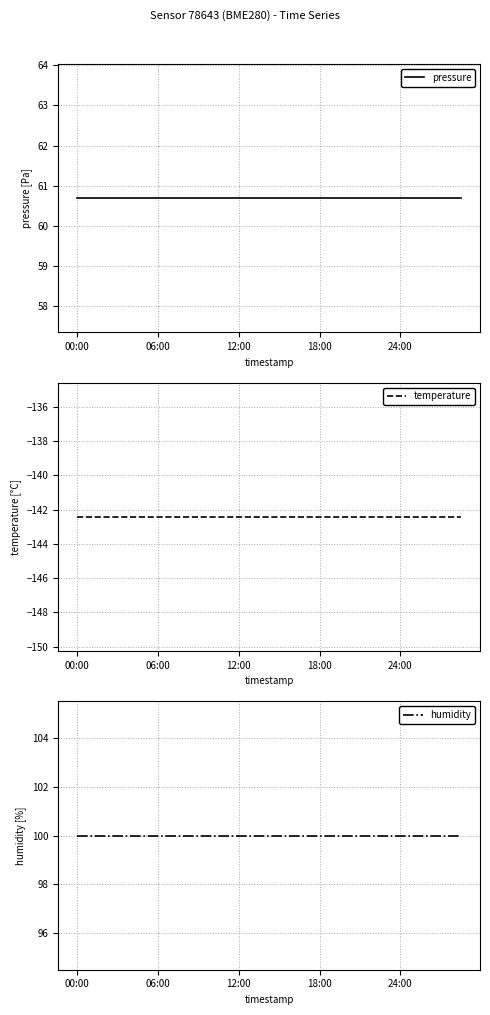

Reading left to right, what are all the values shown in this chart?

pressure: 60.7	60.7	60.7	60.7	60.7	60.7	60.7	60.7	60.7	60.7	60.7	60.7	60.7	60.7	60.7	60.7	60.7	60.7	60.7	60.7
temperature: -142.4	-142.4	-142.4	-142.4	-142.4	-142.4	-142.4	-142.4	-142.4	-142.4	-142.4	-142.4	-142.4	-142.4	-142.4	-142.4	-142.4	-142.4	-142.4	-142.4
humidity: 100.0	100.0	100.0	100.0	100.0	100.0	100.0	100.0	100.0	100.0	100.0	100.0	100.0	100.0	100.0	100.0	100.0	100.0	100.0	100.0